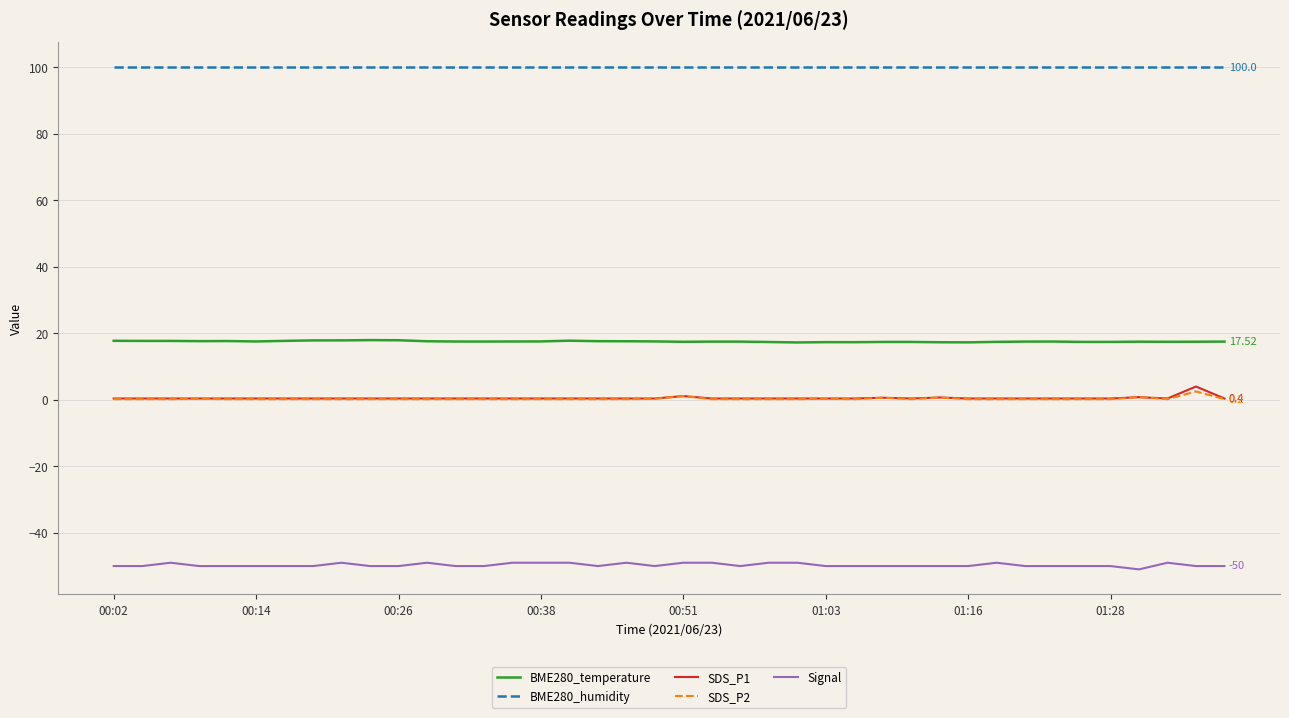

True or false: BME280_humidity and BME280_temperature intersect in this chart.

False